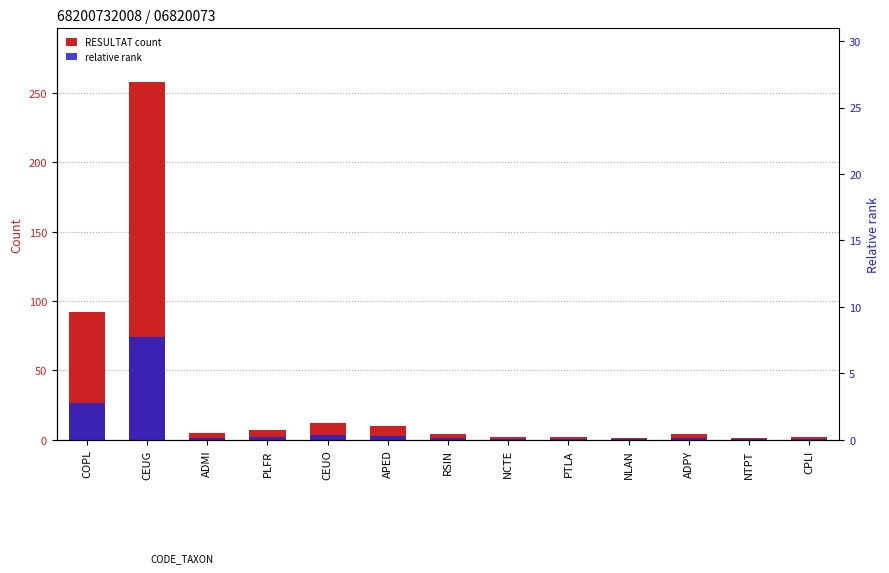

Does the chart contain any negative values?

No